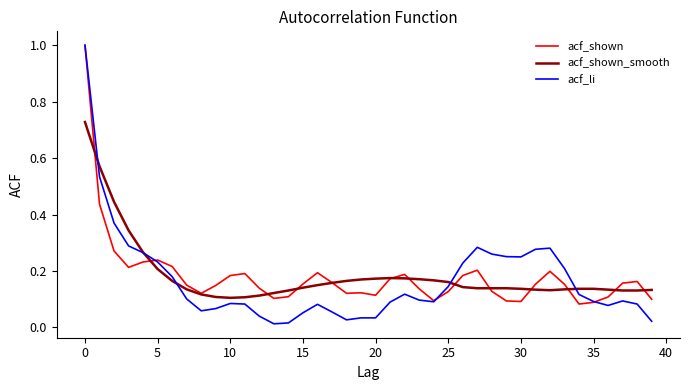

Which series has the widest spread of values?

acf_li